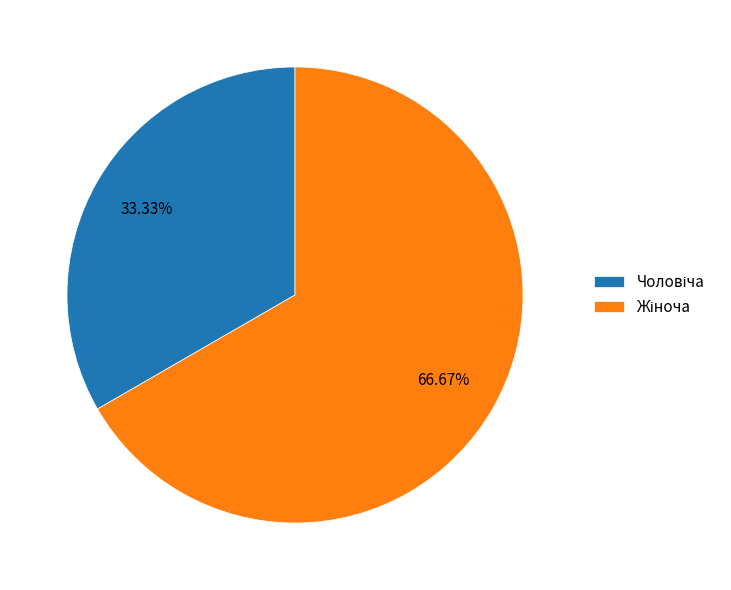

Is there any slice that represents more than half of the pie?

Yes